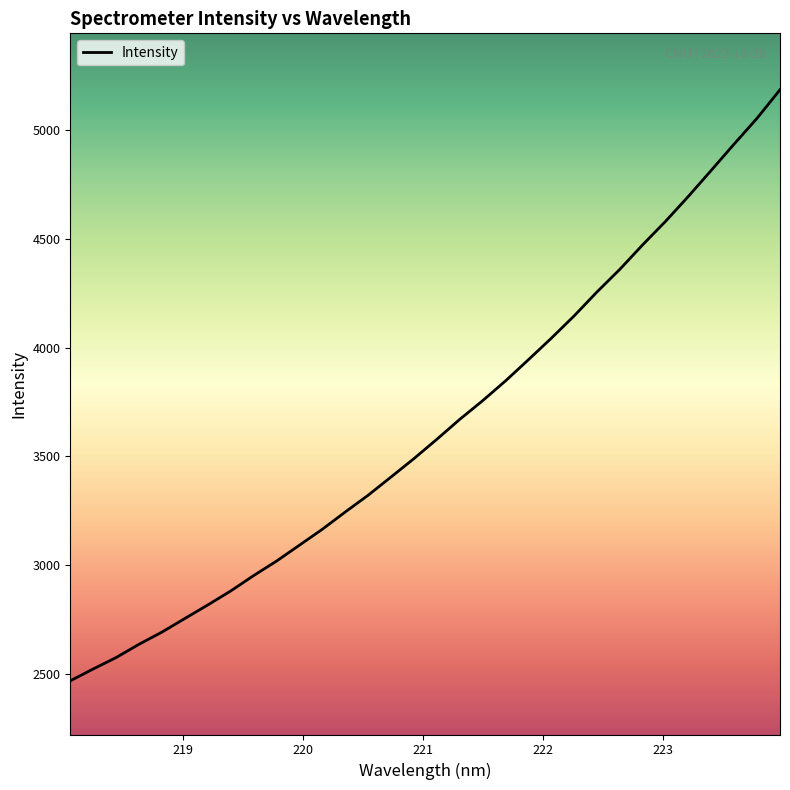

What is the smallest value displayed?

2468.4